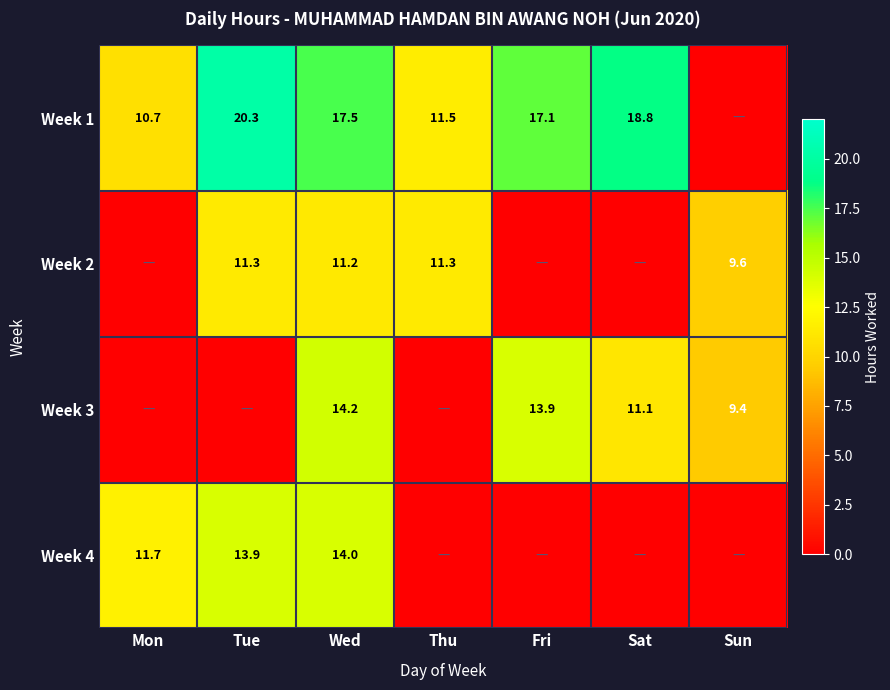

True or false: Week 1 has a value of 18.0 at Thu.

False